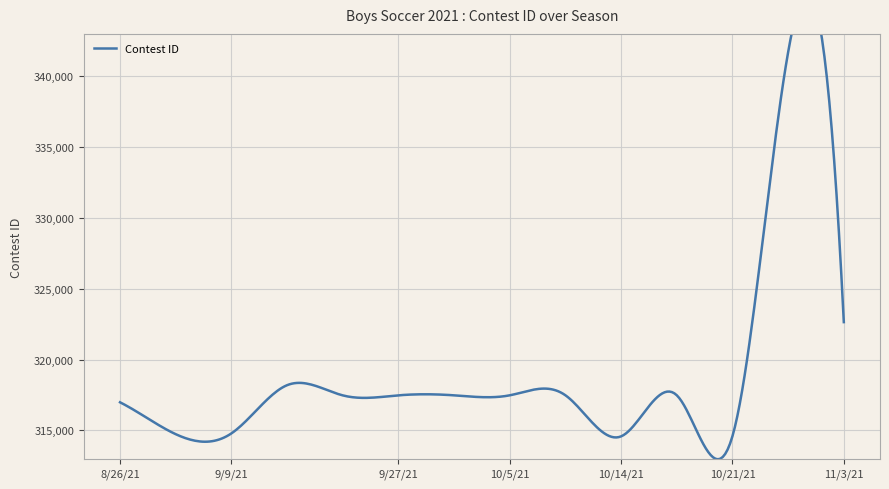

How many series are shown in this chart?

1